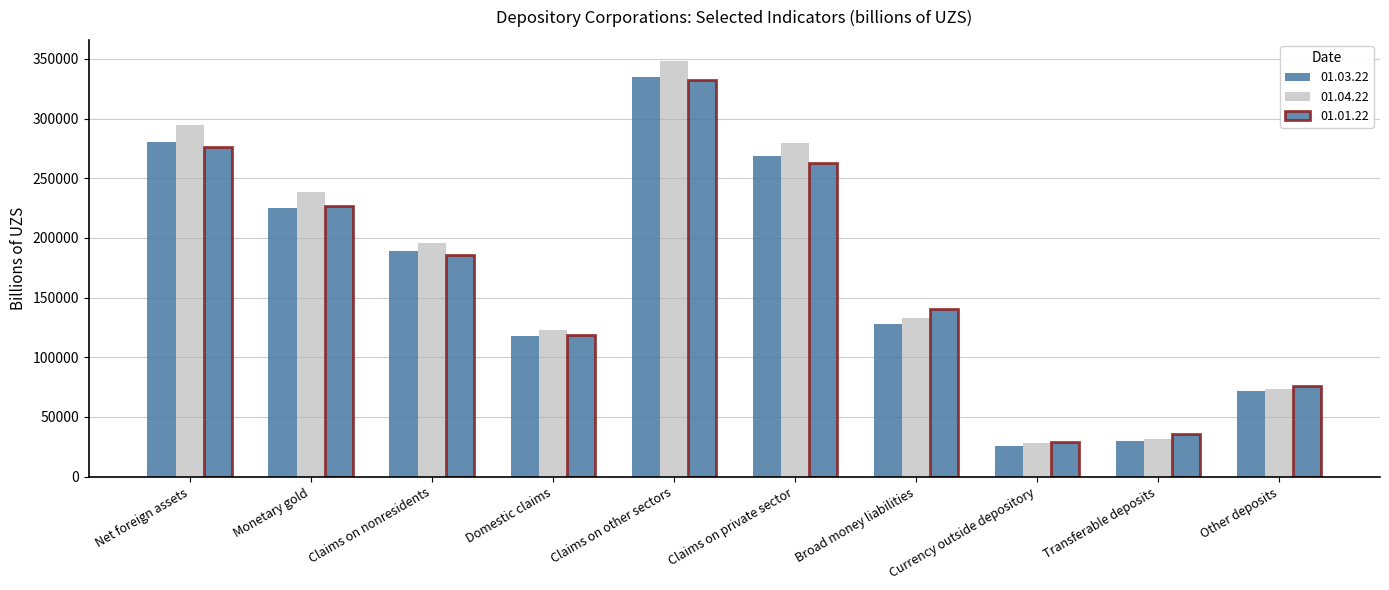

How many groups of bars are there?

10